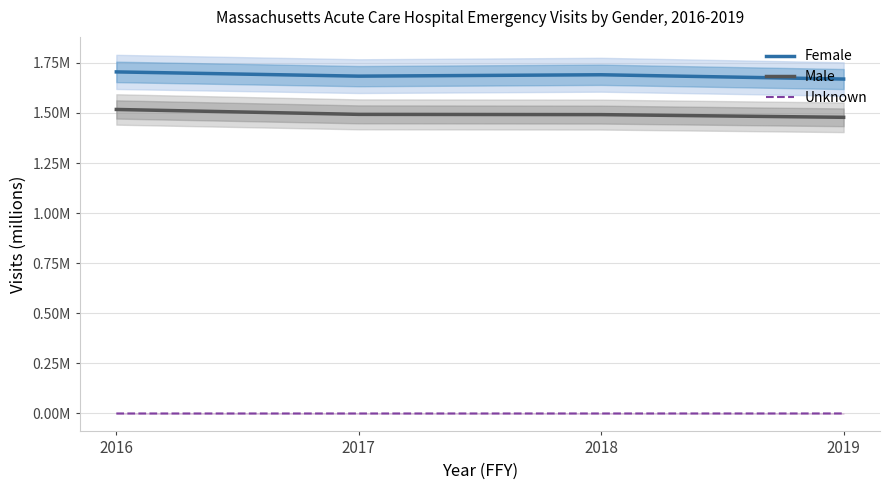

True or false: Female and Male cross at least once.

False